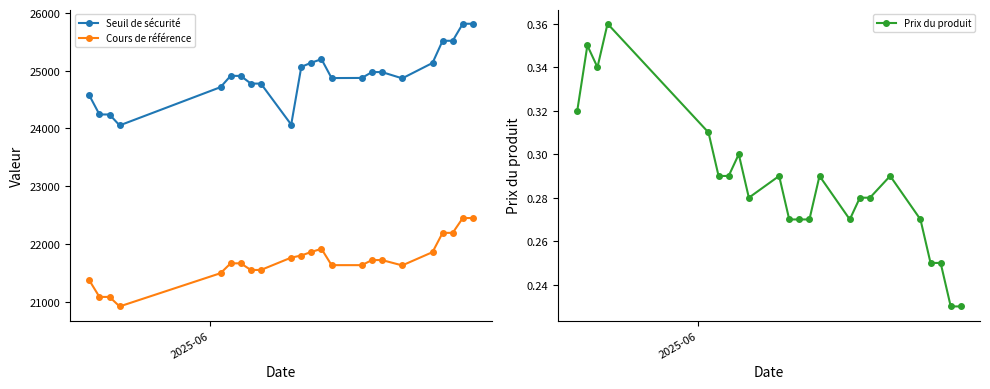

What is the sum of all Cours de référence values?

499147.9